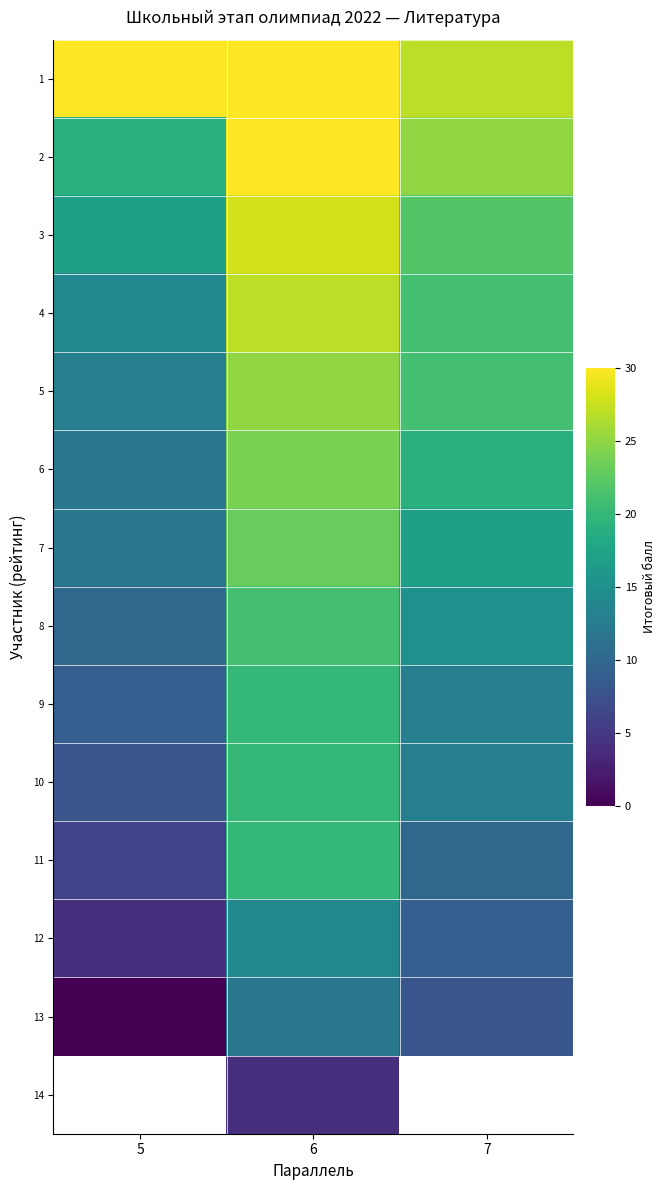

Which series has the largest range (max minus min)?

11